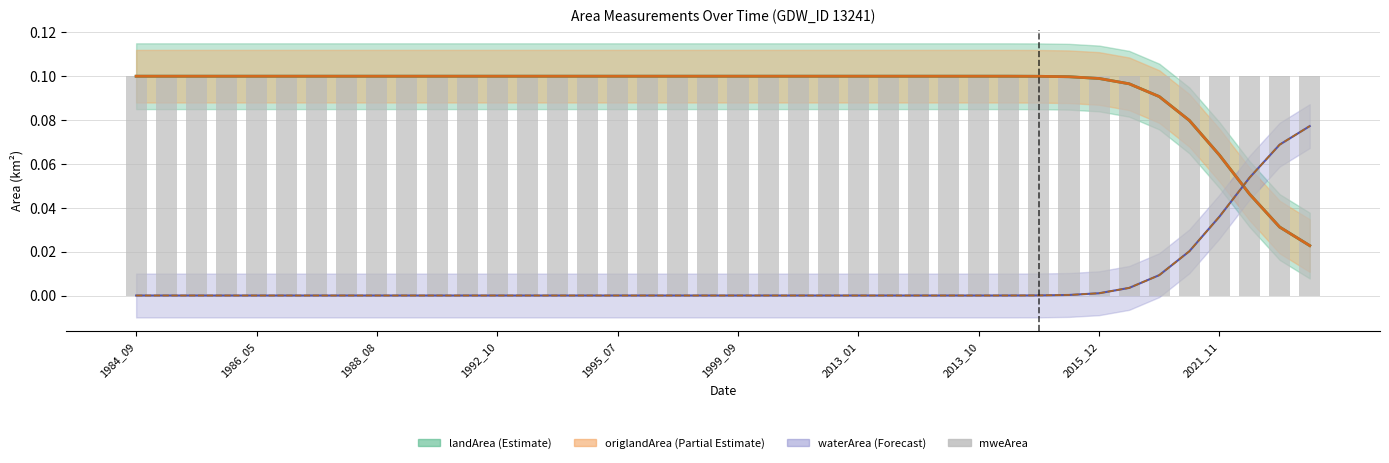

What is the sum of all origlandArea values?

3.7